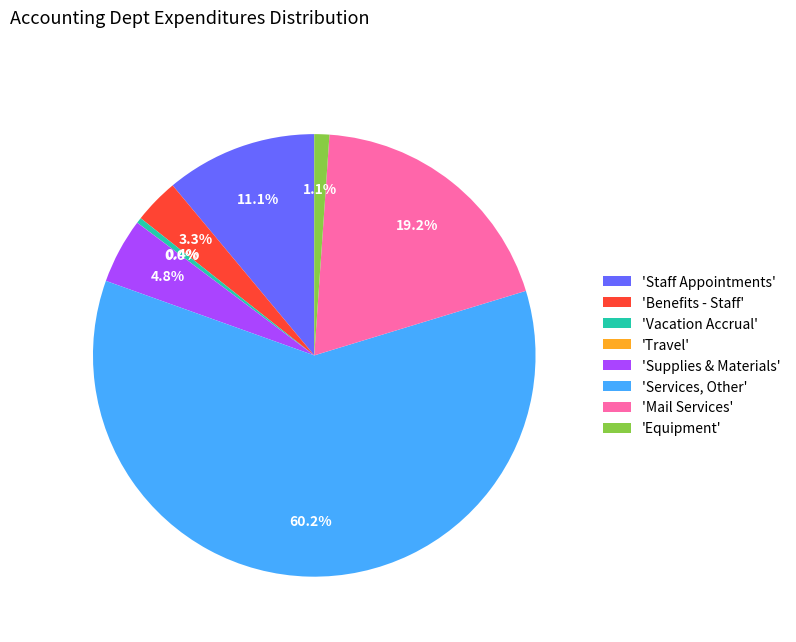

Is there a majority slice in this chart?

Yes